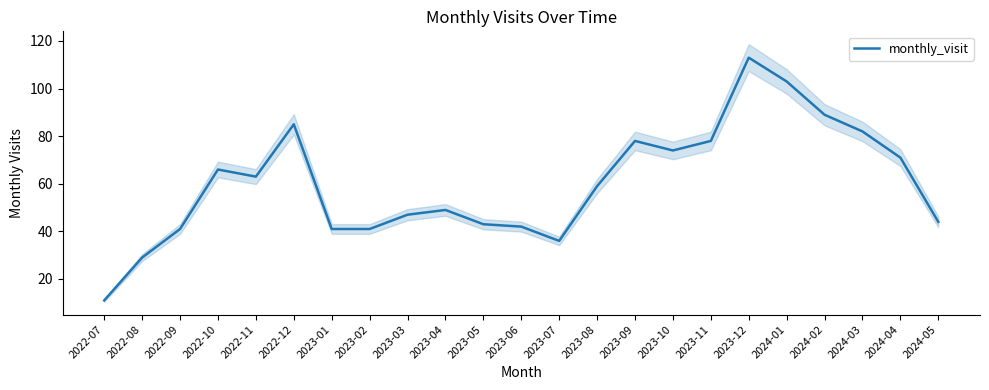

Reading left to right, extract all data points from this chart.

2022-07=11	2022-08=29	2022-09=41	2022-10=66	2022-11=63	2022-12=85	2023-01=41	2023-02=41	2023-03=47	2023-04=49	2023-05=43	2023-06=42	2023-07=36	2023-08=59	2023-09=78	2023-10=74	2023-11=78	2023-12=113	2024-01=103	2024-02=89	2024-03=82	2024-04=71	2024-05=44